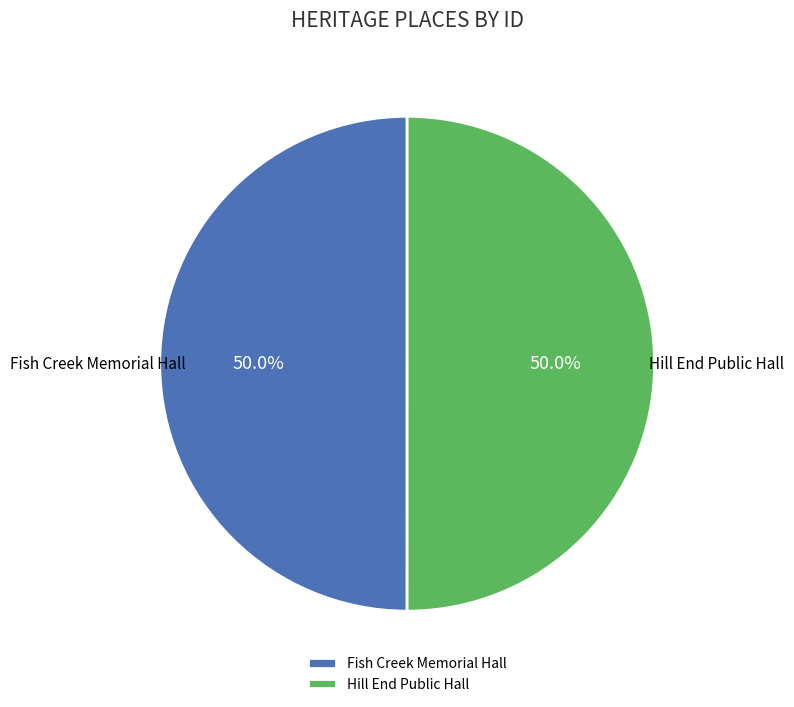

The Fish Creek Memorial Hall slice represents 50% of the pie. True or false?

True